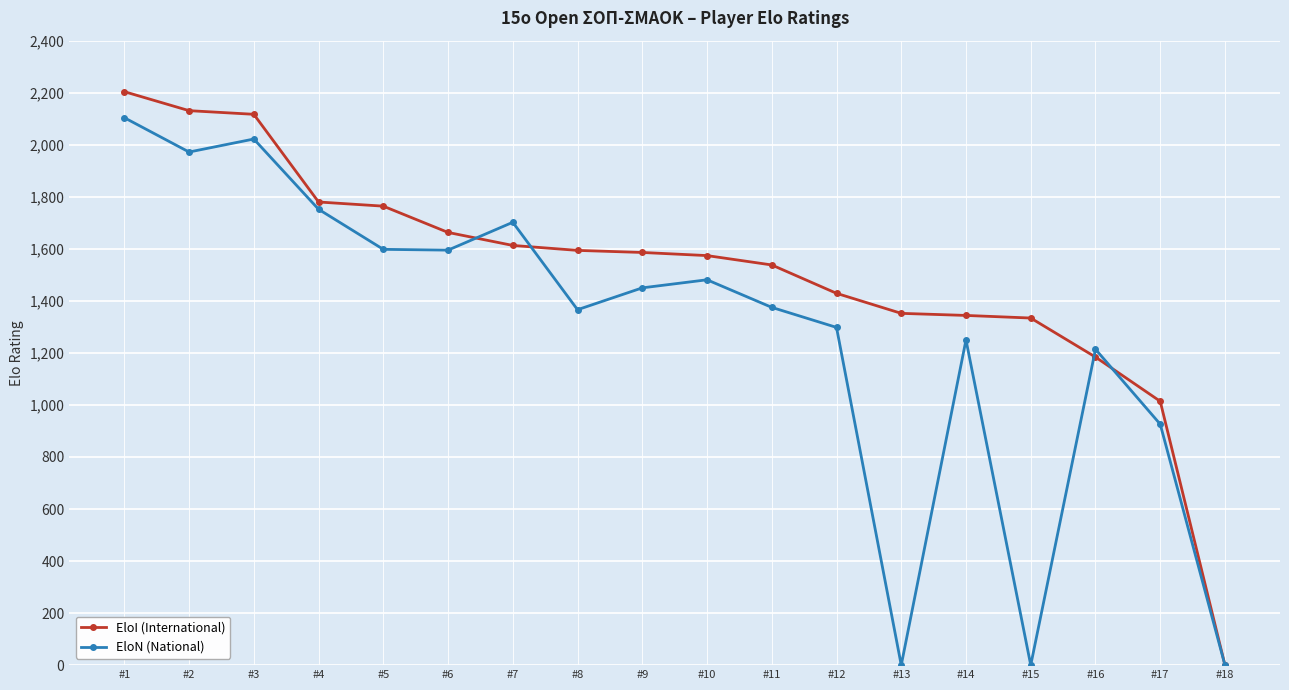

What are all the series names shown in the legend?

EloI (International), EloN (National)